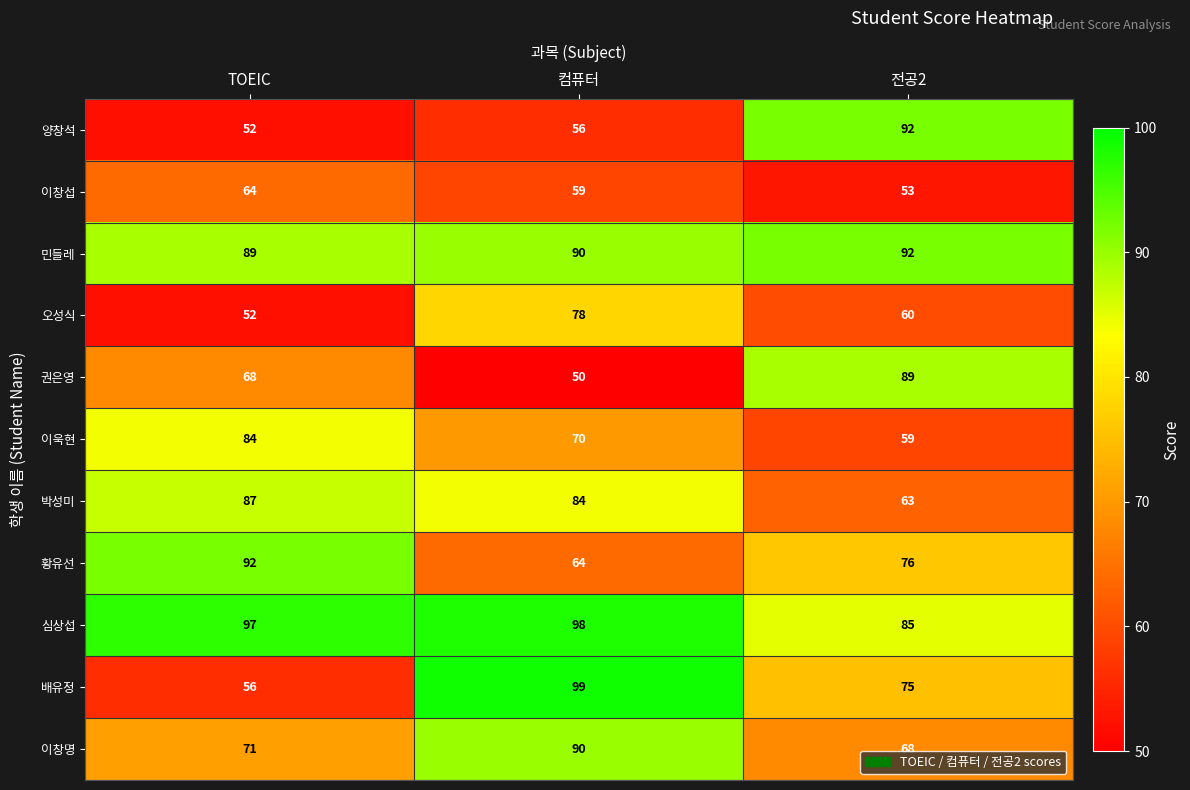

Where is 이창명 nearest to the value 79?

TOEIC